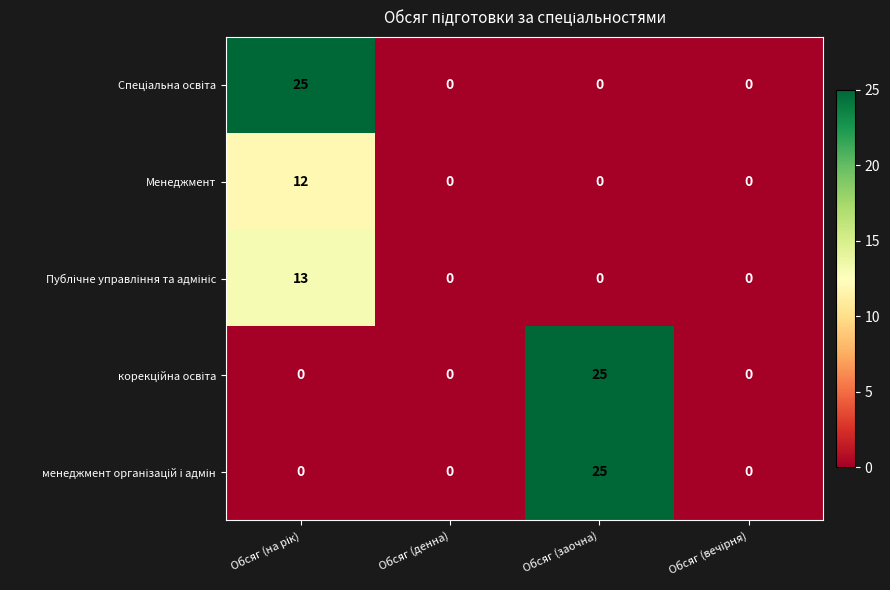

What is the difference between the highest and lowest values at Обсяг (заочна)?

25